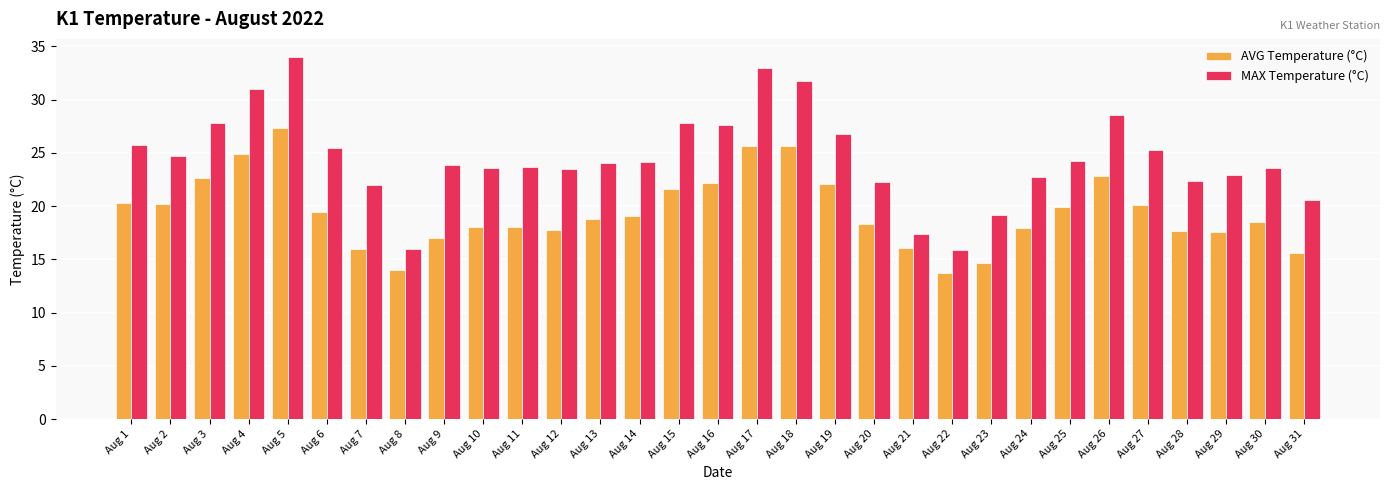

What is the value of the AVG Temperature (°C) bar at the 7th from the left?

16.0